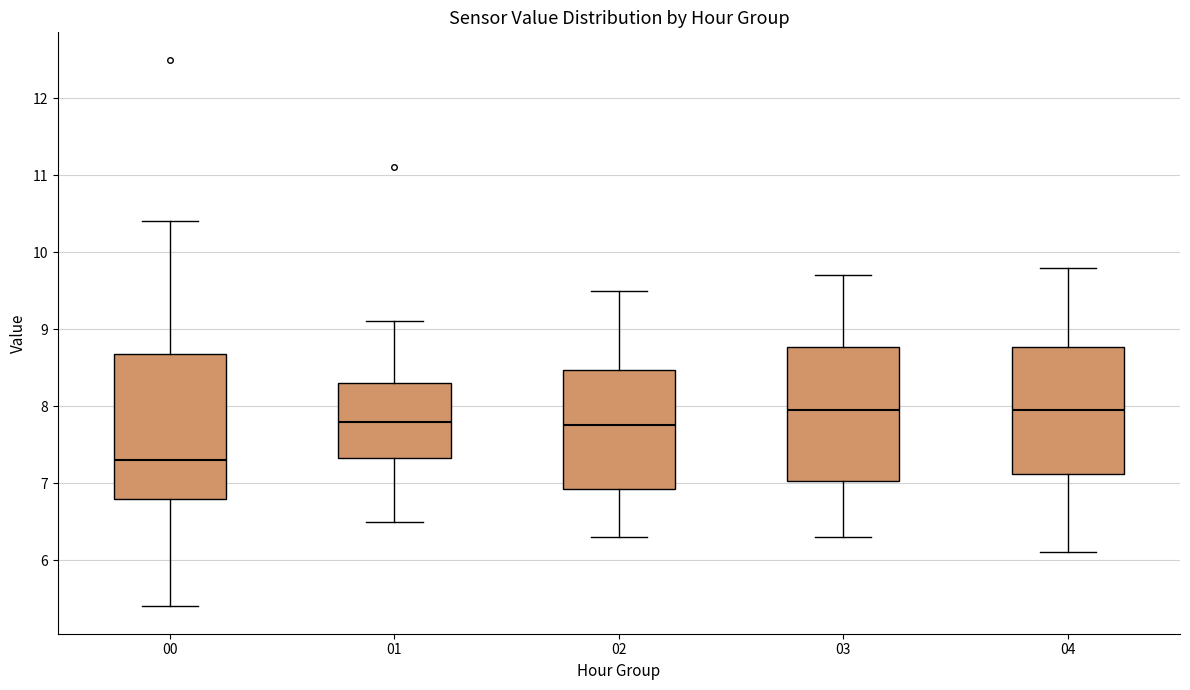

Which box's median line is the lowest?

00